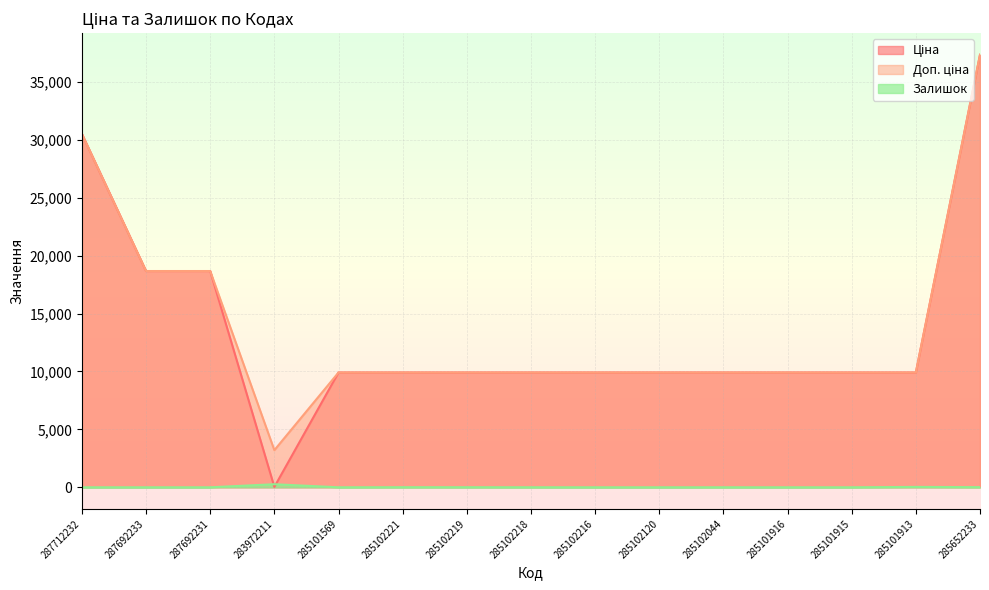

True or false: Доп. ціна and Ціна intersect in this chart.

False